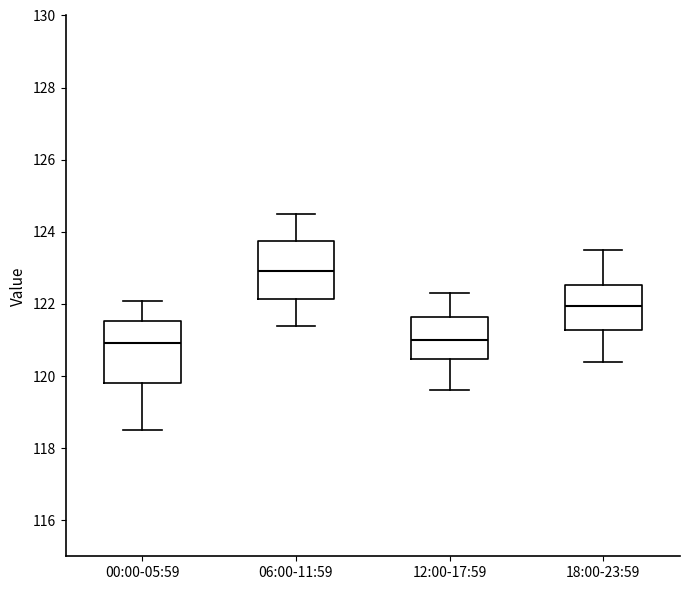

Reading left to right, read every box against the y-axis: the position of its median line, the range the box covers, and the ends of its whiskers. The values are not printed on the chart, so give them approximately, as read against the axis.

00:00-05:59: median 121.0, box 119.8 to 121.6, whiskers 118.6 to 122.0
06:00-11:59: median 123.0, box 122.2 to 123.8, whiskers 121.4 to 124.6
12:00-17:59: median 121.0, box 120.4 to 121.6, whiskers 119.6 to 122.4
18:00-23:59: median 122.0, box 121.2 to 122.6, whiskers 120.4 to 123.6